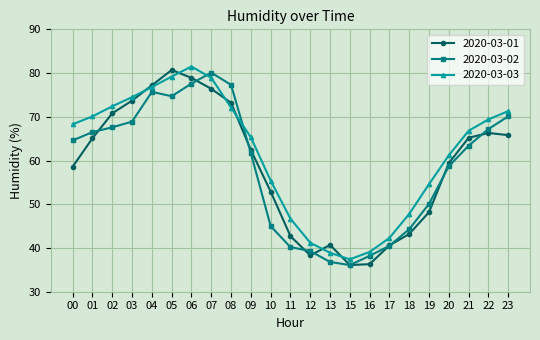

Which series has the largest total across all categories?

2020-03-03